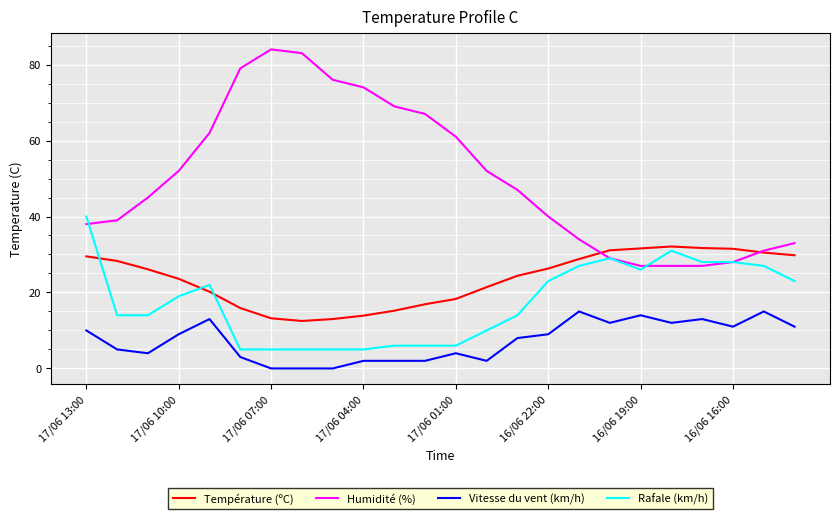

True or false: Vitesse du vent (km/h) and Température (ºC) cross at least once.

False